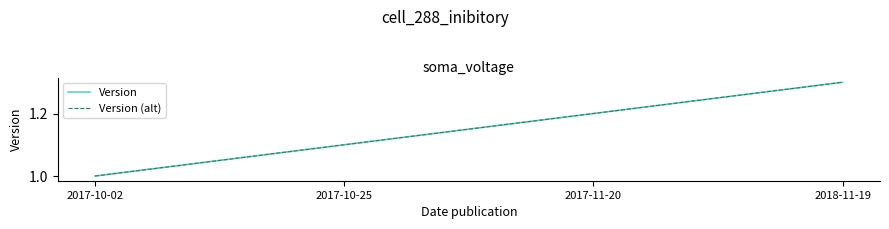

What is the label of the 2nd point from the left?

2017-10-25